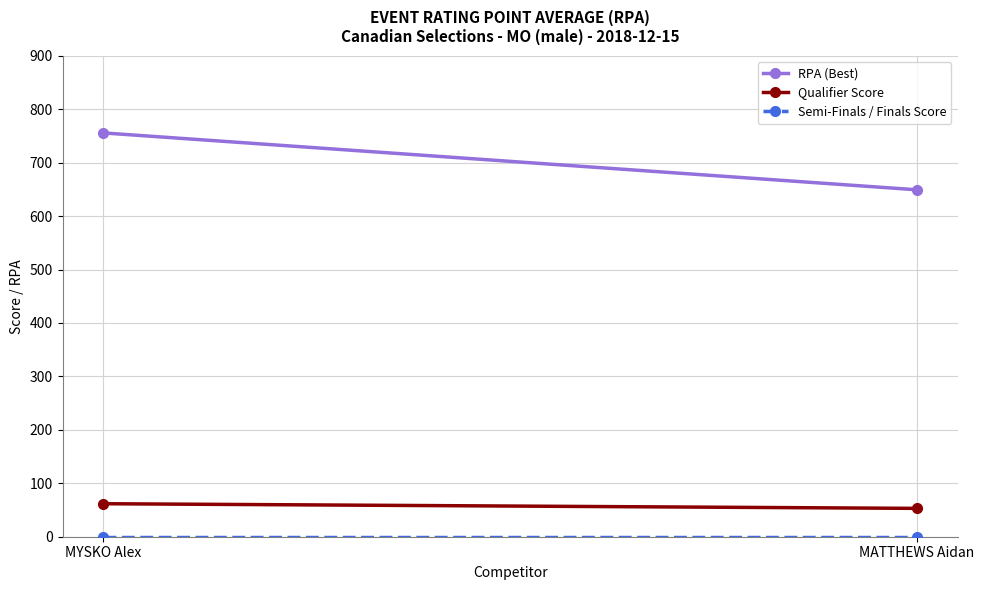

Reading right to left, list all the values displayed in this chart.

RPA (Best): MATTHEWS Aidan=649.2	MYSKO Alex=755.7
Qualifier Score: MATTHEWS Aidan=53.1	MYSKO Alex=61.8
Semi-Finals / Finals Score: MATTHEWS Aidan=0.0	MYSKO Alex=0.0